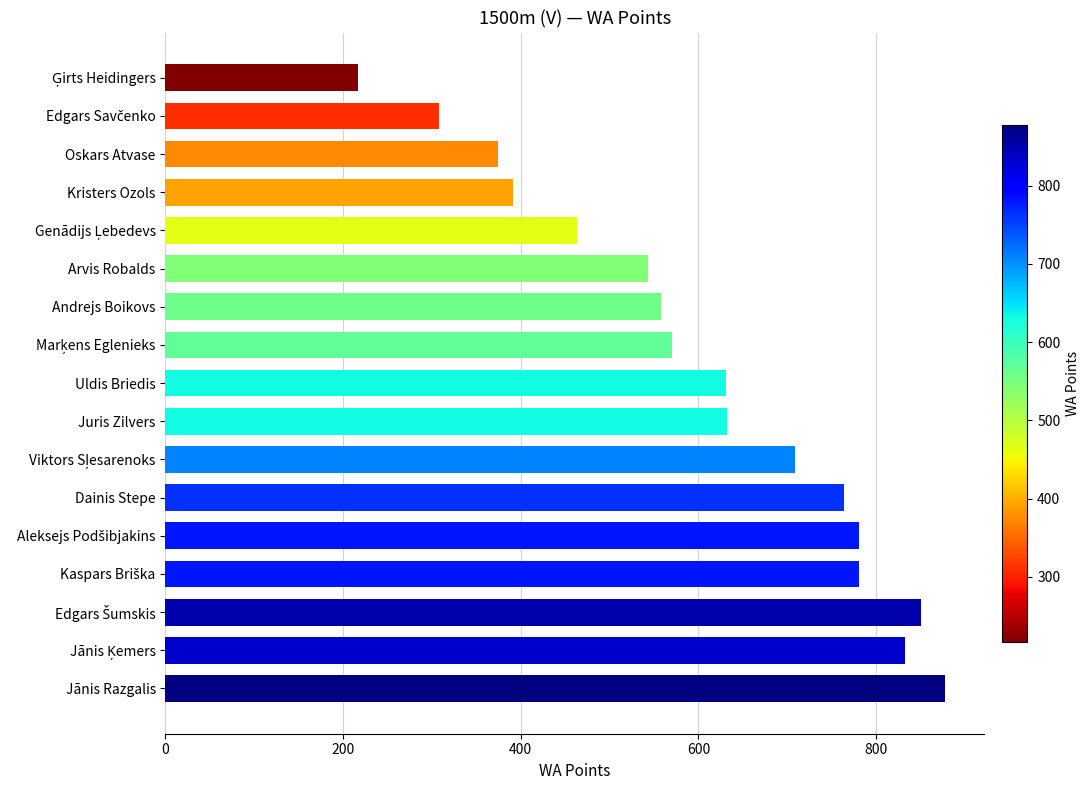

How many data points does each series have?

17